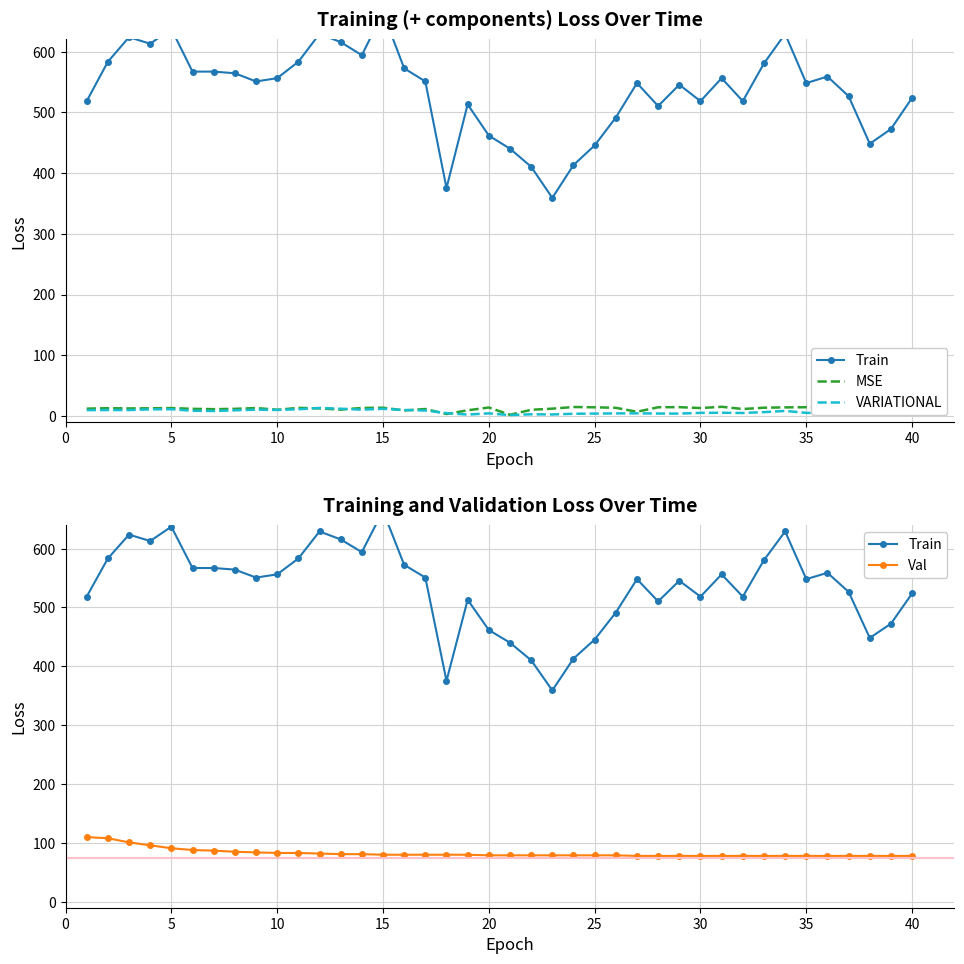

How many data points in Val are above 79?

19